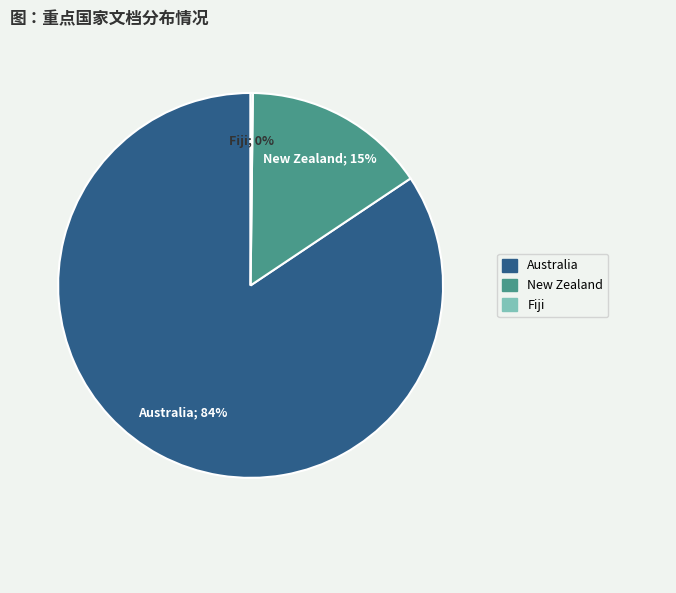

True or false: Australia accounts for 84% of the total.

True